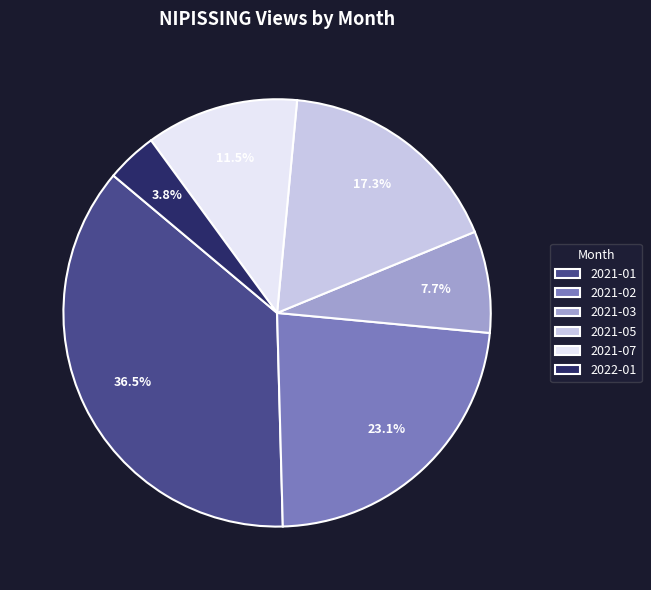

True or false: 2022-01 accounts for 4% of the total.

True